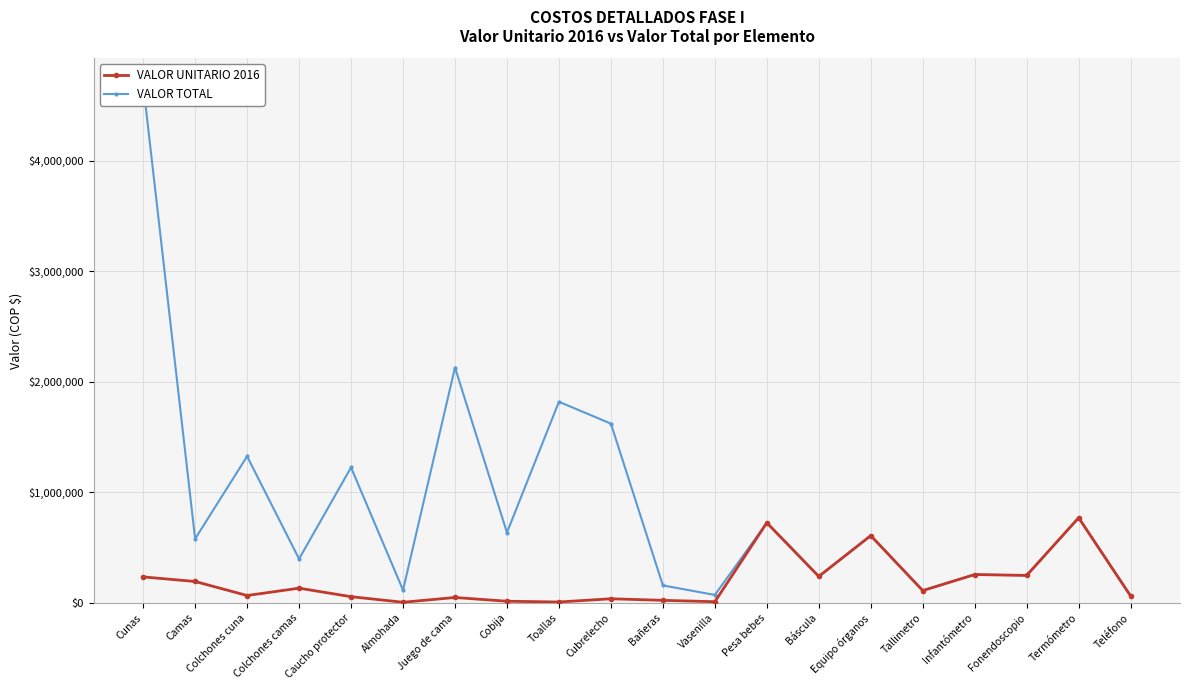

What is the label of the 14th point from the right?

Juego de cama